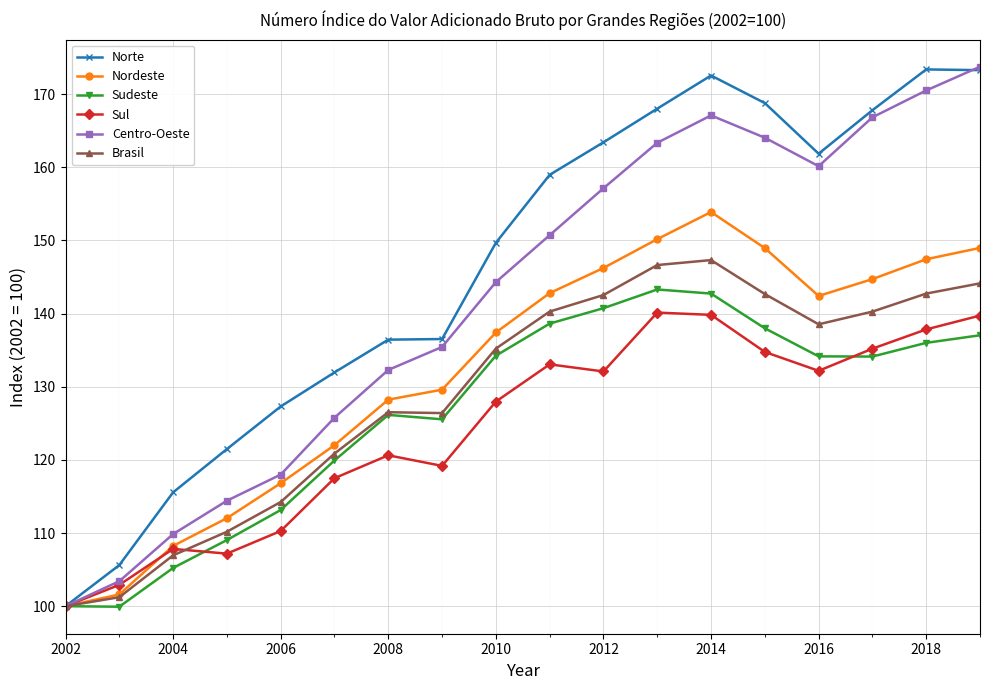

True or false: Centro-Oeste has more than 0 interior local peaks.

True